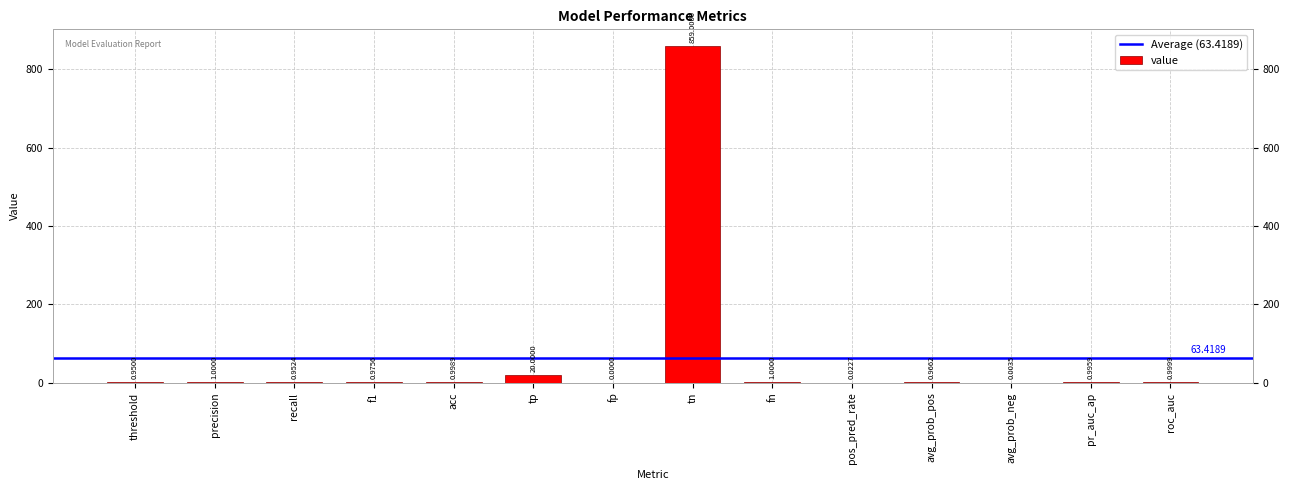

What is the label of the 2nd bar from the left?

precision